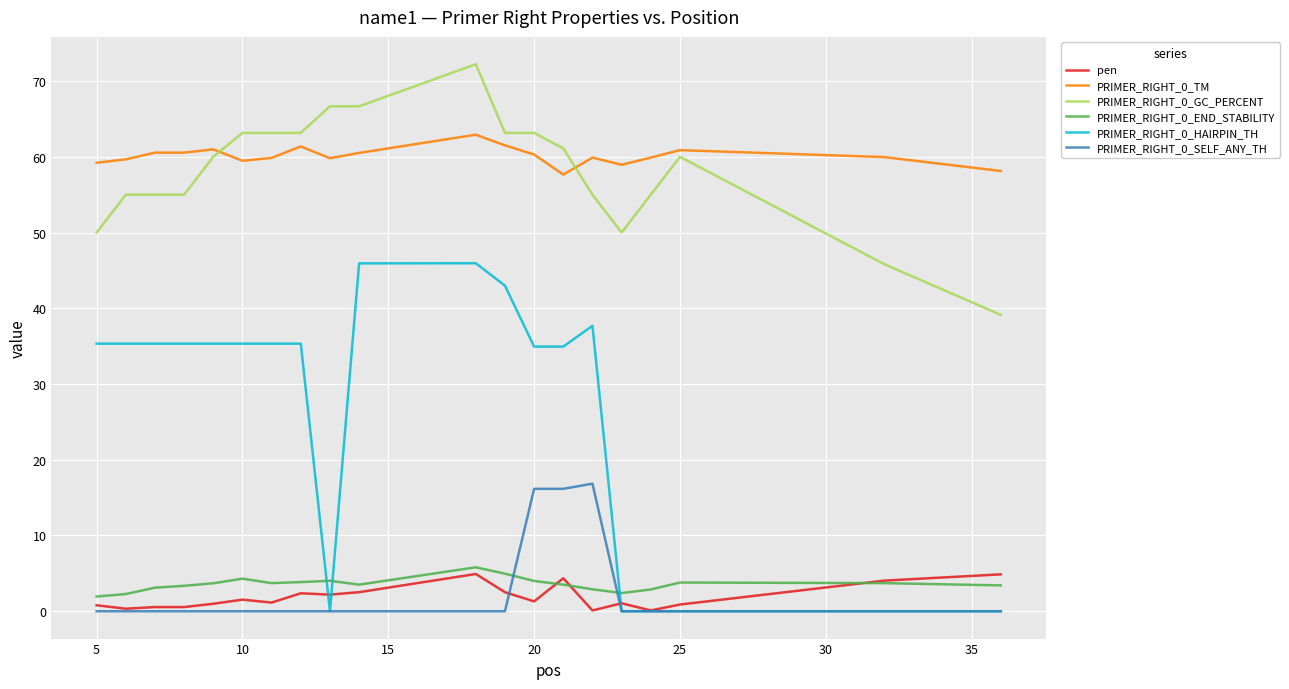

What is the highest value of the pen series?

4.9